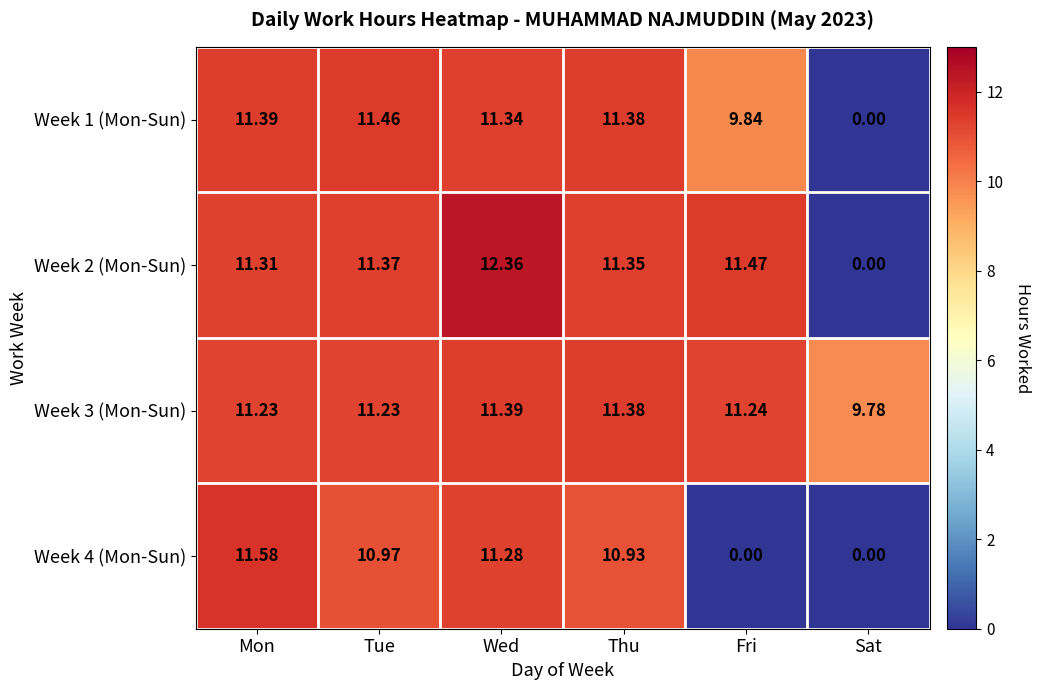

At which category is the sum across all series the highest?

Wed